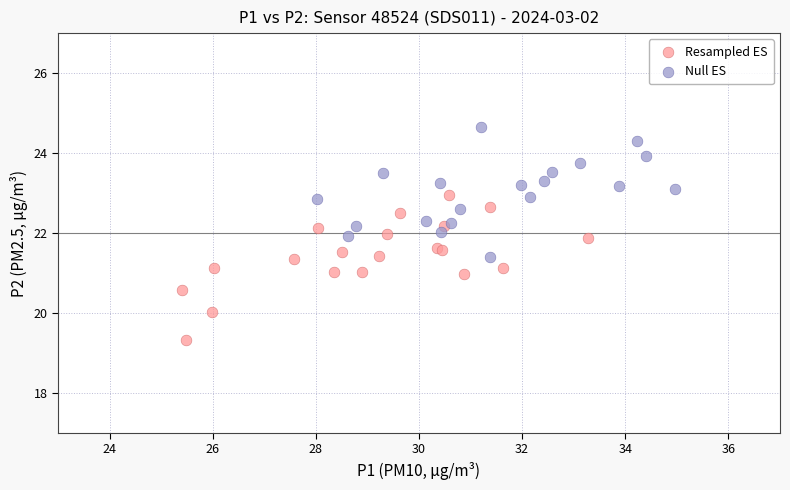

Which series reaches the minimum Y coordinate?

Resampled ES